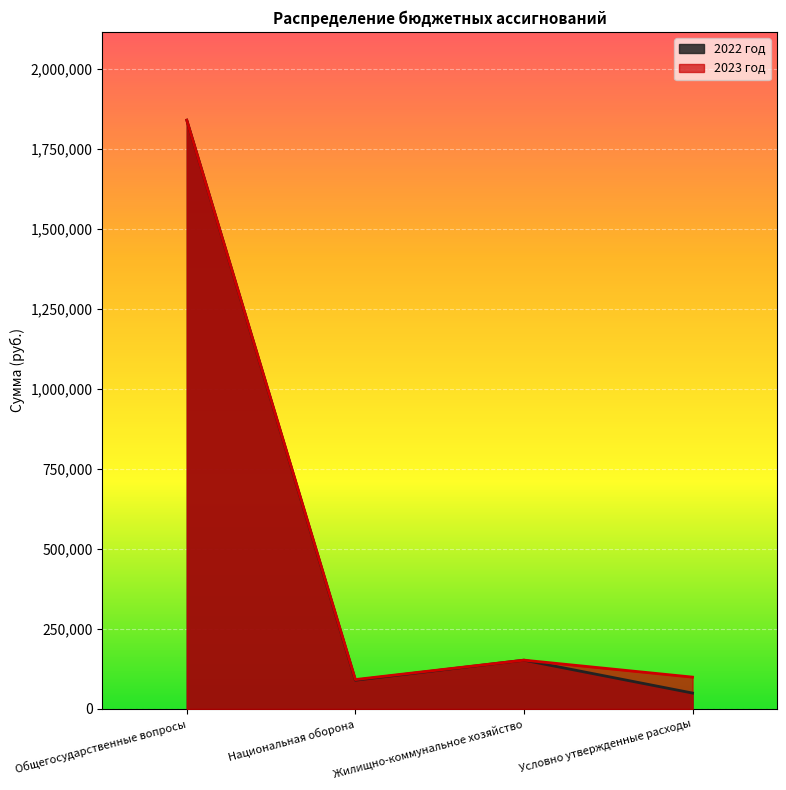

Reading left to right, list all the values displayed in this chart.

2022 год: Общегосударственные вопросы=1840000	Национальная оборона=90000	Жилищно-коммунальное хозяйство=152600	Условно утвержденные расходы=49800
2023 год: Общегосударственные вопросы=1840000	Национальная оборона=92000	Жилищно-коммунальное хозяйство=152600	Условно утвержденные расходы=99600